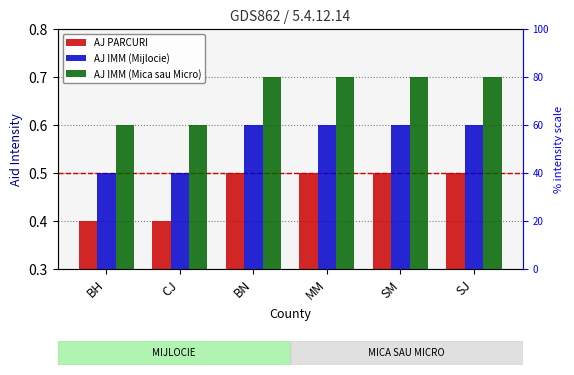

Is it true that AJ PARCURI equals 0.5 at SJ?

True